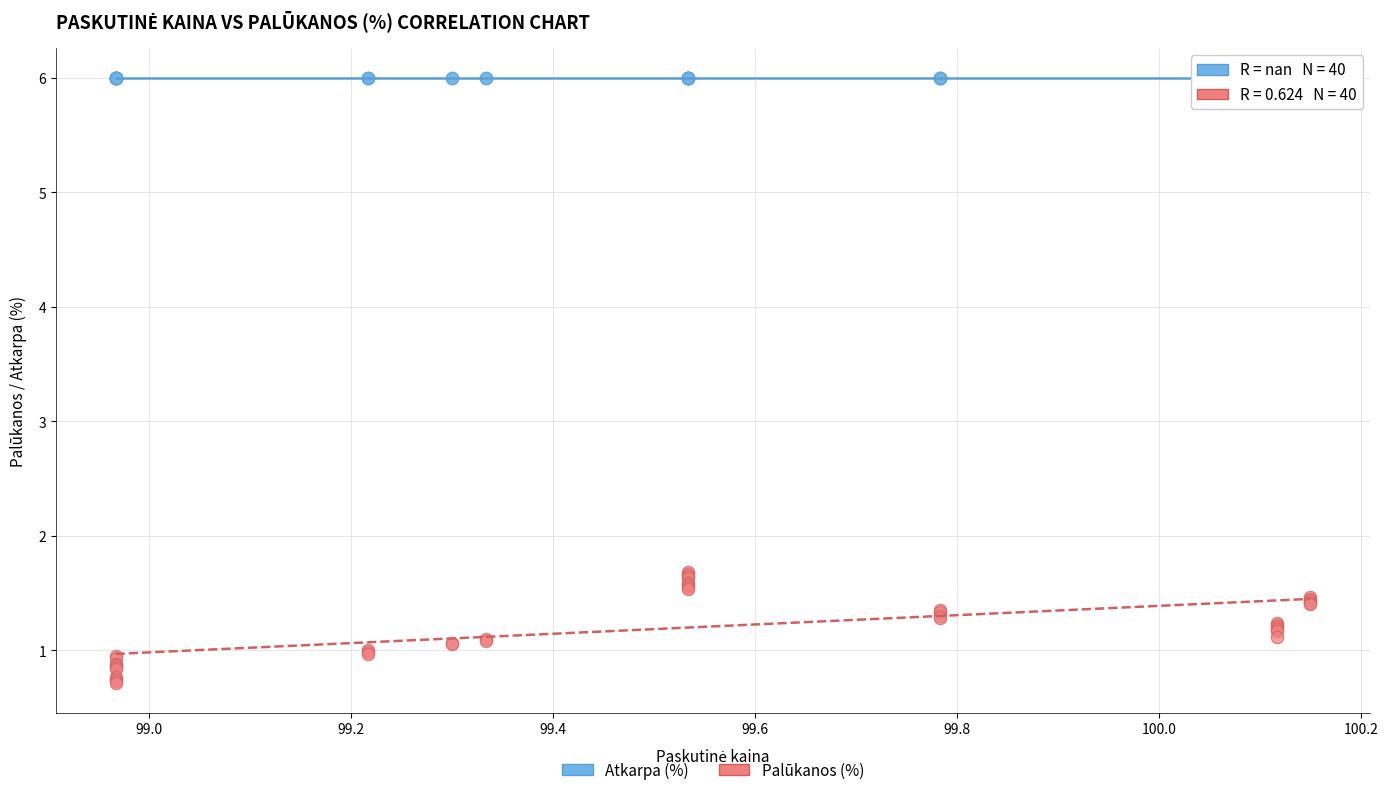

What are all the series names shown in the legend?

Atkarpa (%), Palūkanos (%)